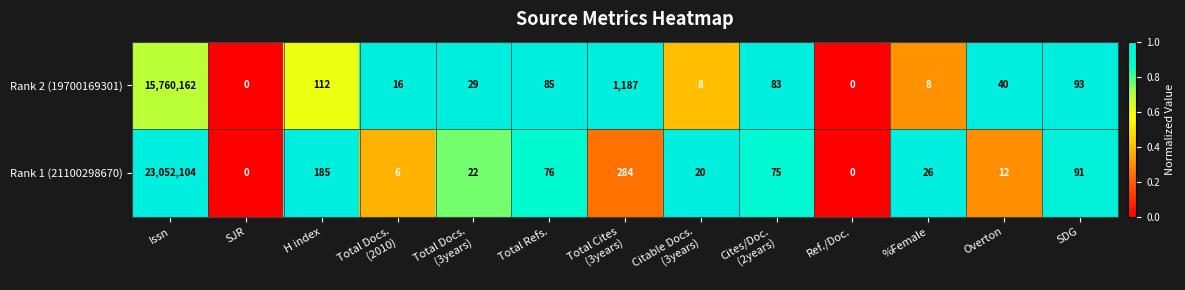

Where does the Rank 1 (21100298670) series first go above 26?

Issn